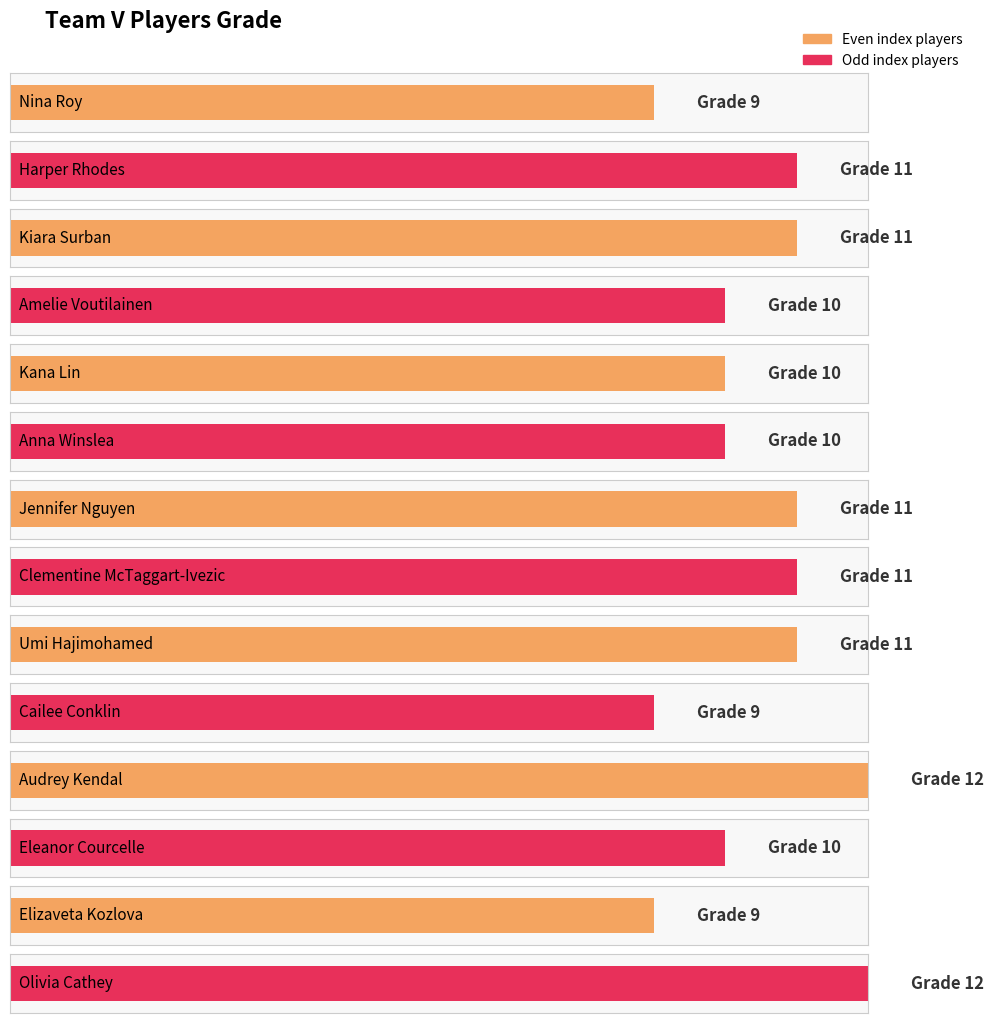

Rank the categories by value from lowest to highest.

Nina Roy, Cailee Conklin, Elizaveta Kozlova, Amelie Voutilainen, Kana Lin, Anna Winslea, Eleanor Courcelle, Harper Rhodes, Kiara Surban, Jennifer Nguyen, Clementine McTaggart-Ivezic, Umi Hajimohamed, Audrey Kendal, Olivia Cathey